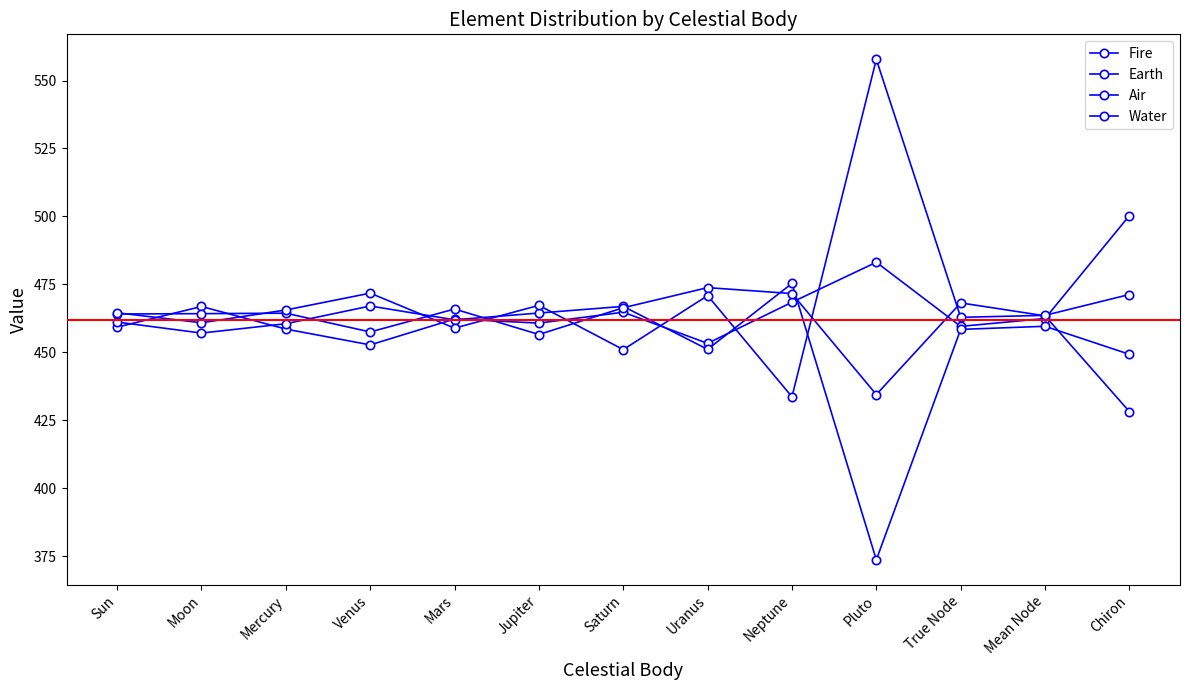

At which category is the sum across all series the highest?

Jupiter